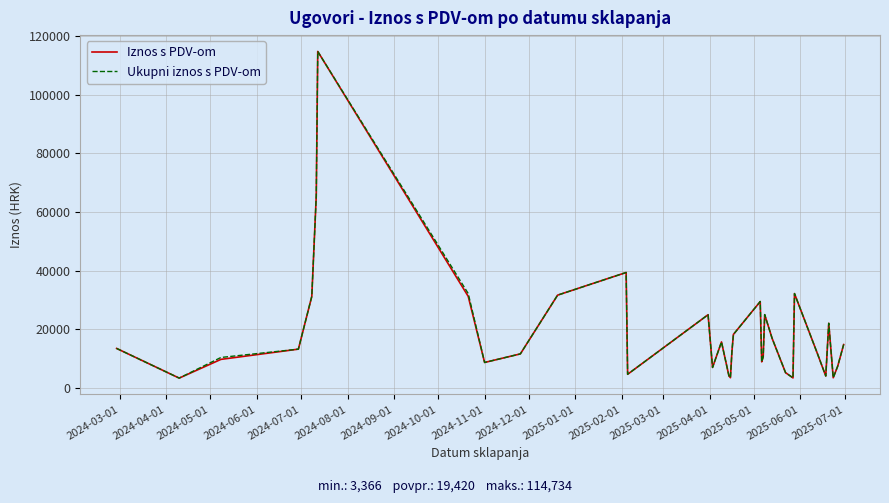

What is the minimum value for Ukupni iznos s PDV-om?

3366.2